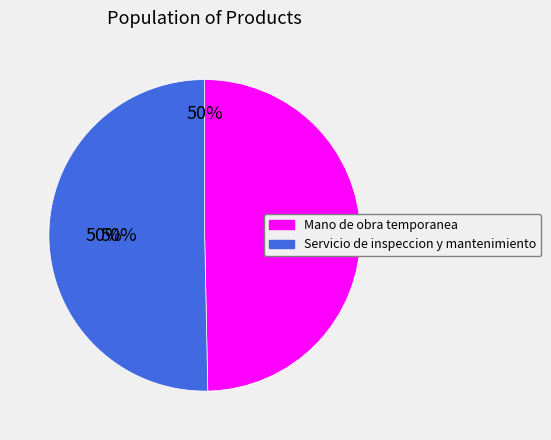

Is it true that Mano de obra temporanea is 61% of the pie?

False